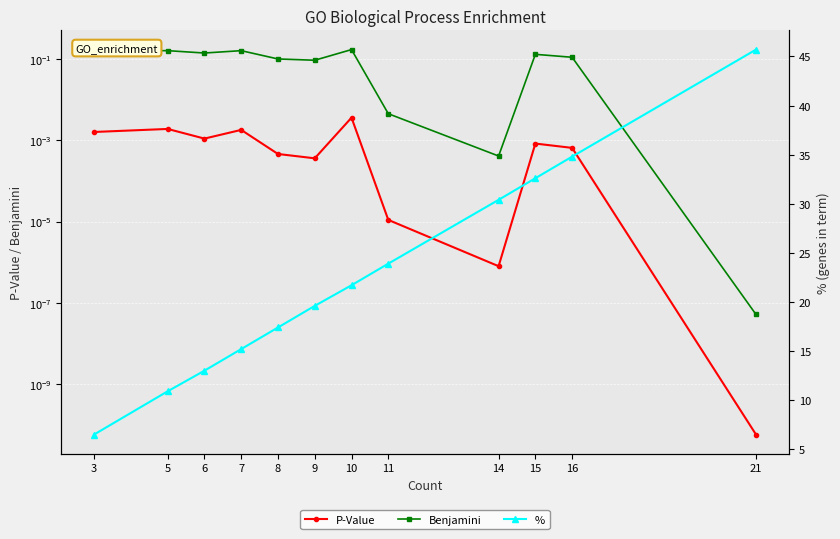

What is the value of the Benjamini point at the 6th from the left?

0.1